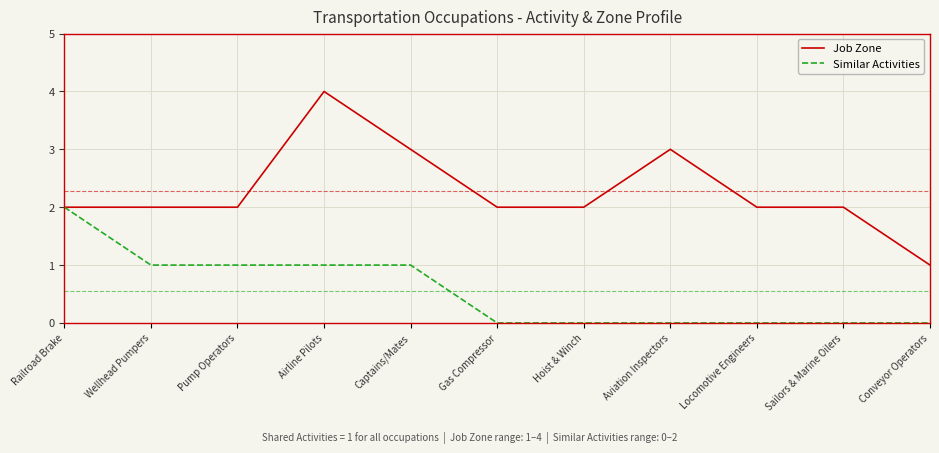

Reading left to right, extract all data points from this chart.

Job Zone: 2	2	2	4	3	2	2	3	2	2	1
Similar Activities: 2	1	1	1	1	0	0	0	0	0	0